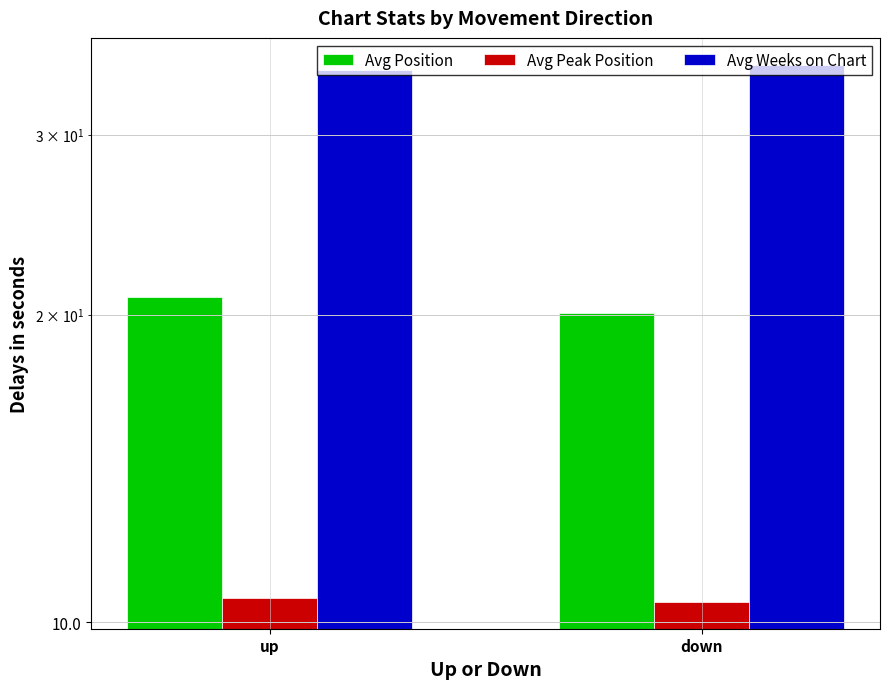

Which series has the largest total across all categories?

Avg Weeks on Chart